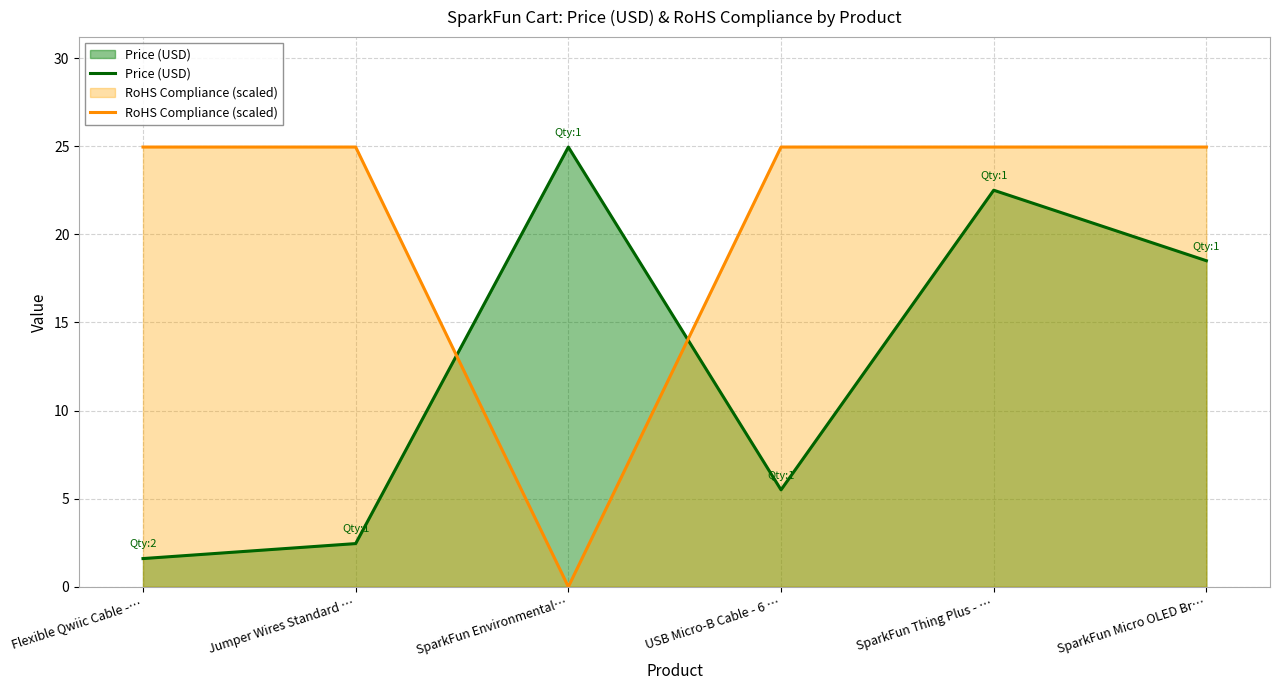

Reading right to left, extract all data points from this chart.

Price (USD): SparkFun Micro OLED Br…=18.5	SparkFun Thing Plus - …=22.5	USB Micro-B Cable - 6 …=5.5	SparkFun Environmental…=24.9	Jumper Wires Standard …=2.5	Flexible Qwiic Cable -…=1.6
RoHS Compliance (scaled): SparkFun Micro OLED Br…=24.9	SparkFun Thing Plus - …=24.9	USB Micro-B Cable - 6 …=24.9	SparkFun Environmental…=0.0	Jumper Wires Standard …=24.9	Flexible Qwiic Cable -…=24.9